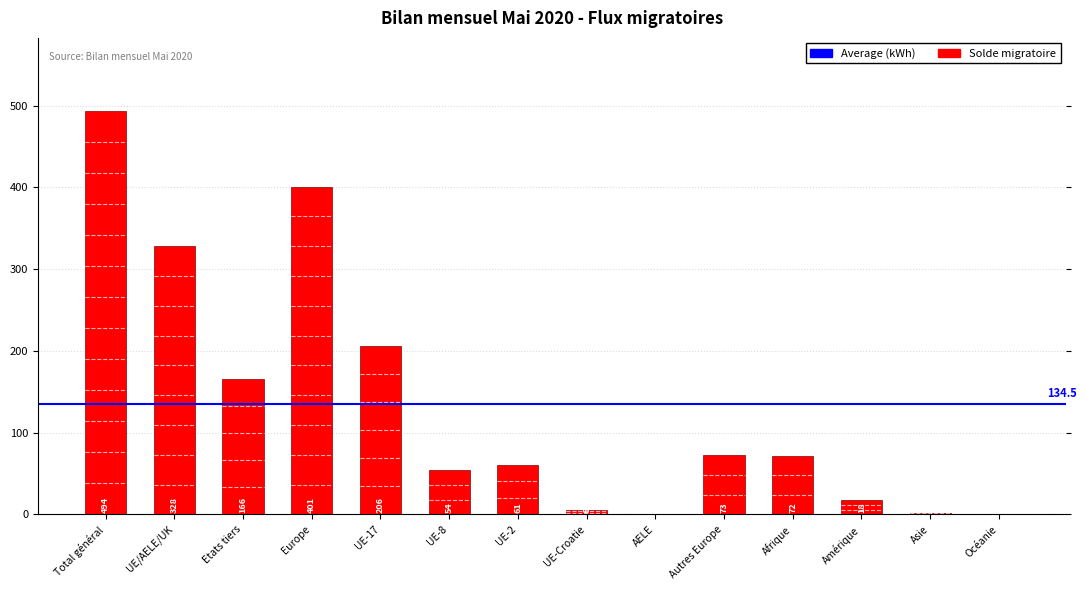

What is the maximum value shown in the chart?

494